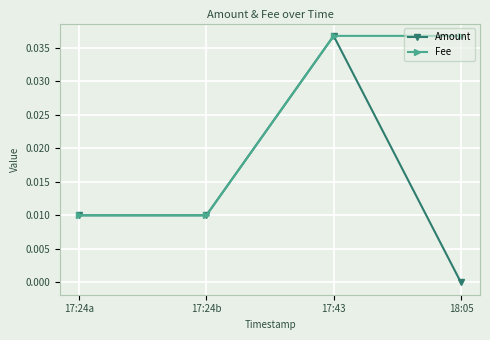

Is this an area chart (filled region under the line)?

No